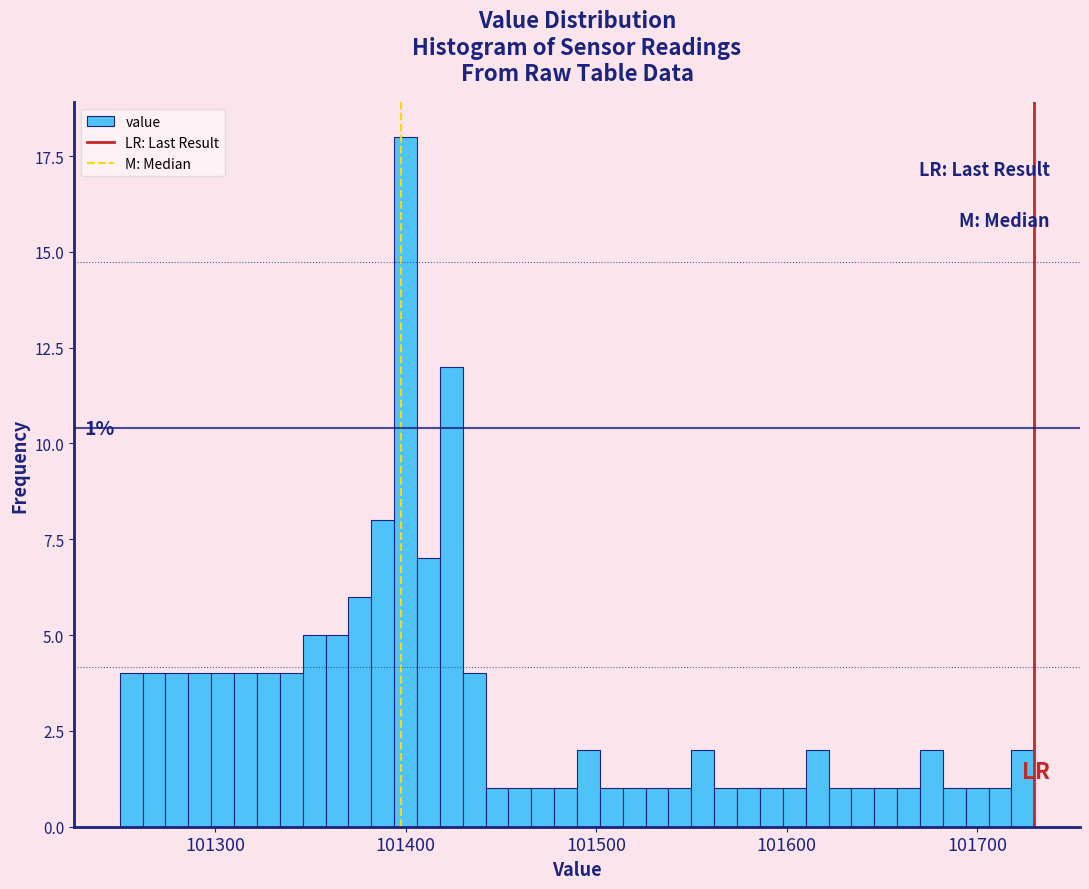

Read against the x-axis, roughly where is the centre of the tallest bar?

101400